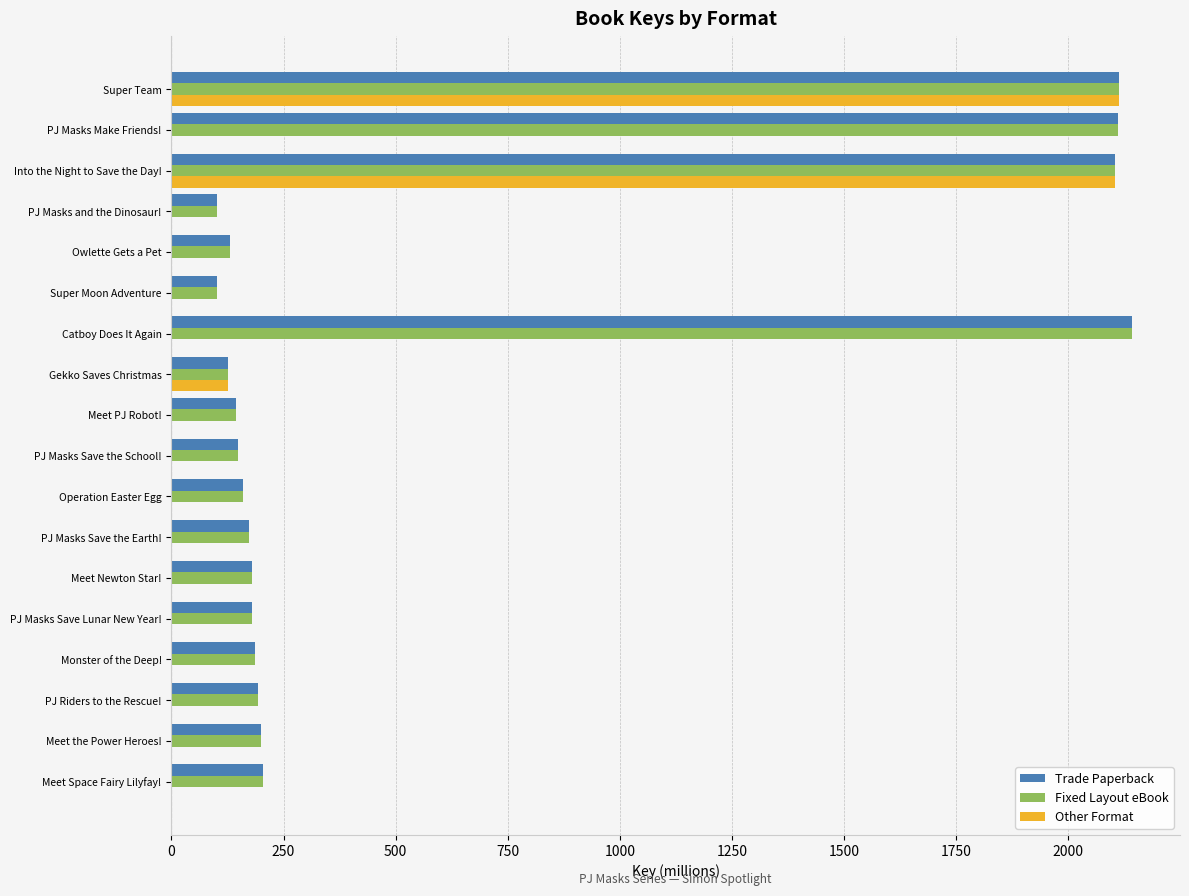

What is the total value across all series at PJ Masks Save the School!?

297.5